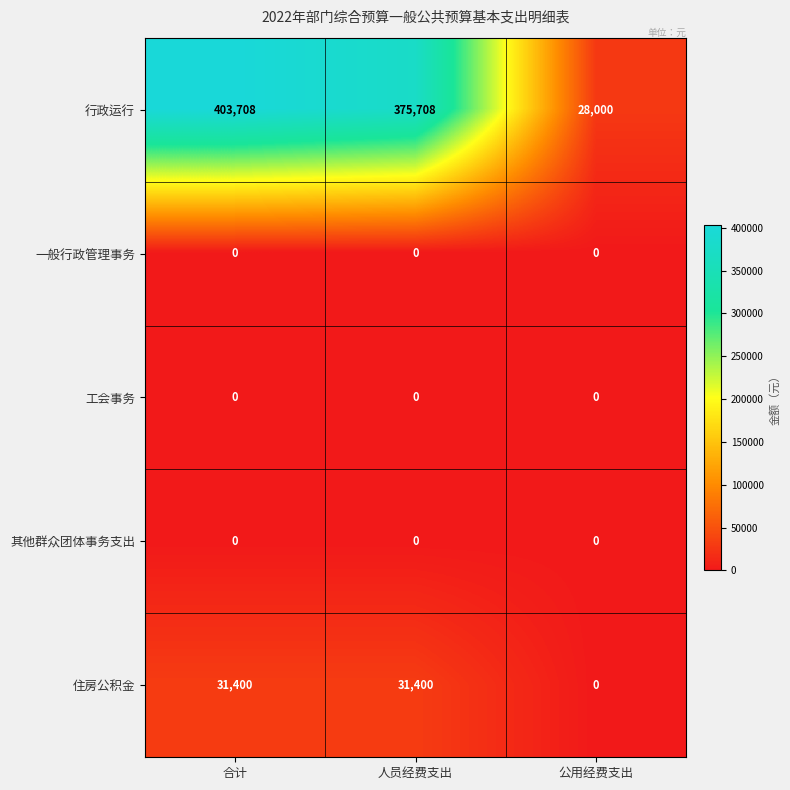

Which label corresponds to the largest value in the chart?

合计